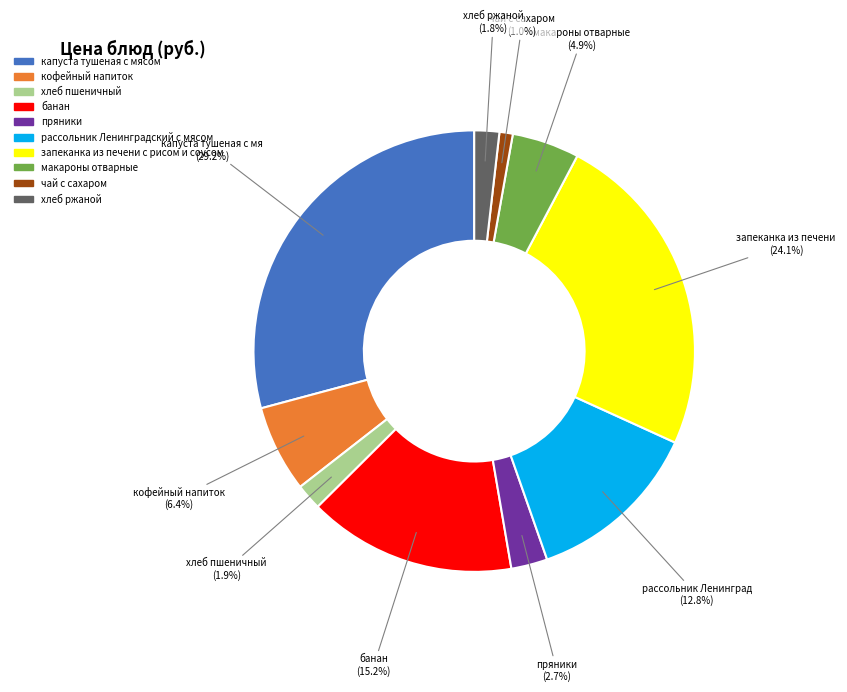

Which has a higher value, пряники or запеканка из печени с рисом и соусом?

запеканка из печени с рисом и соусом